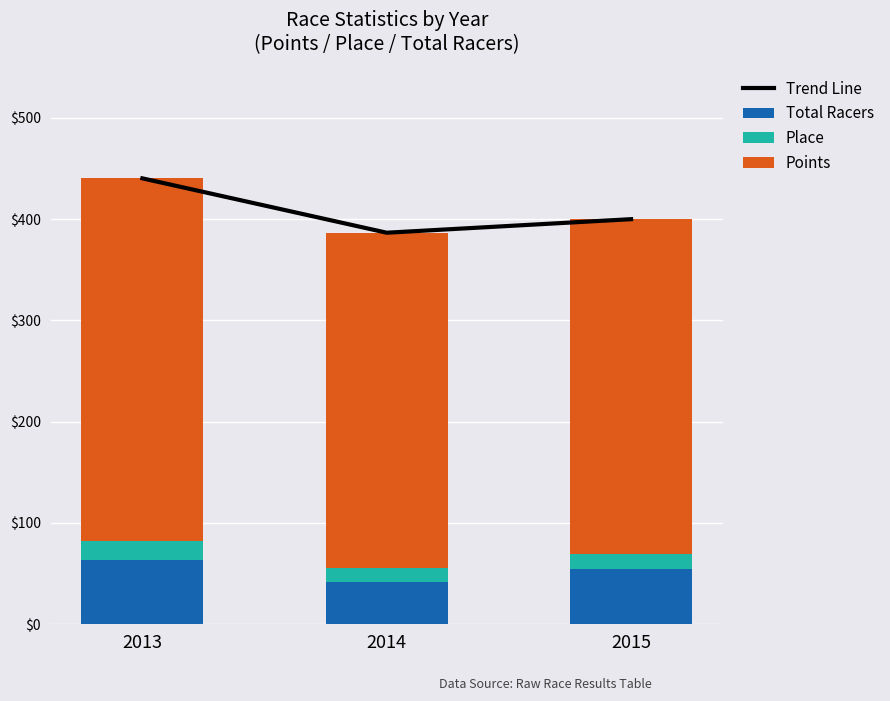

What is the smallest value displayed?

14.1